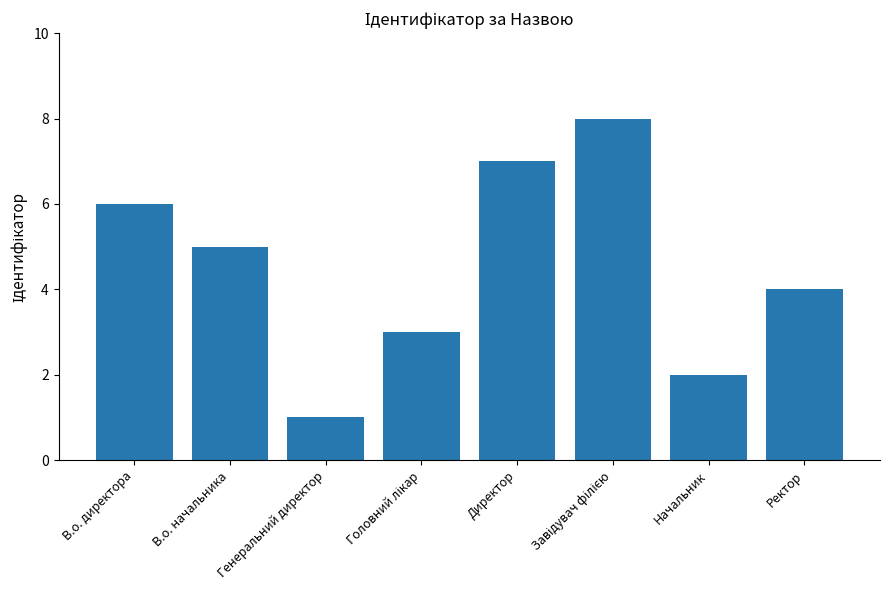

Reading left to right, extract all data points from this chart.

6	5	1	3	7	8	2	4